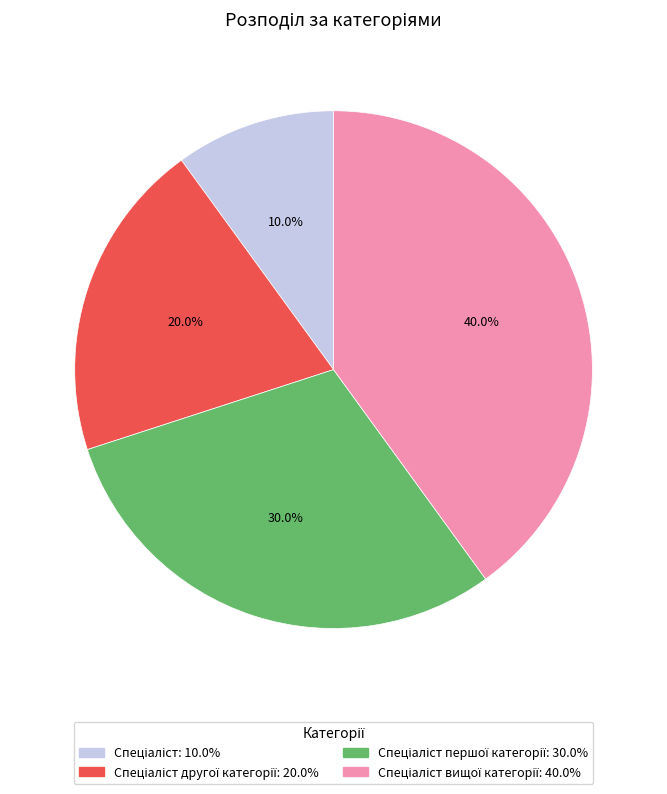

Is there any slice that represents more than half of the pie?

No